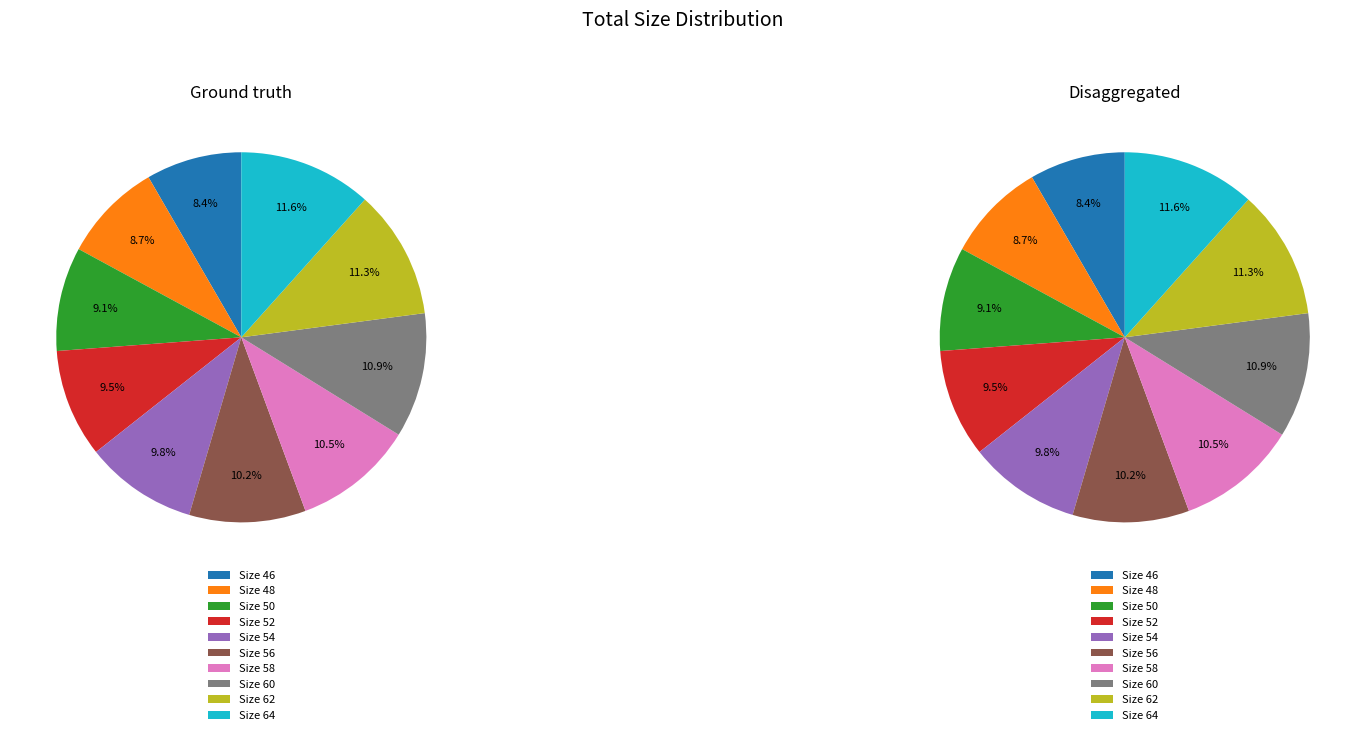

Is there a majority slice in this chart?

No